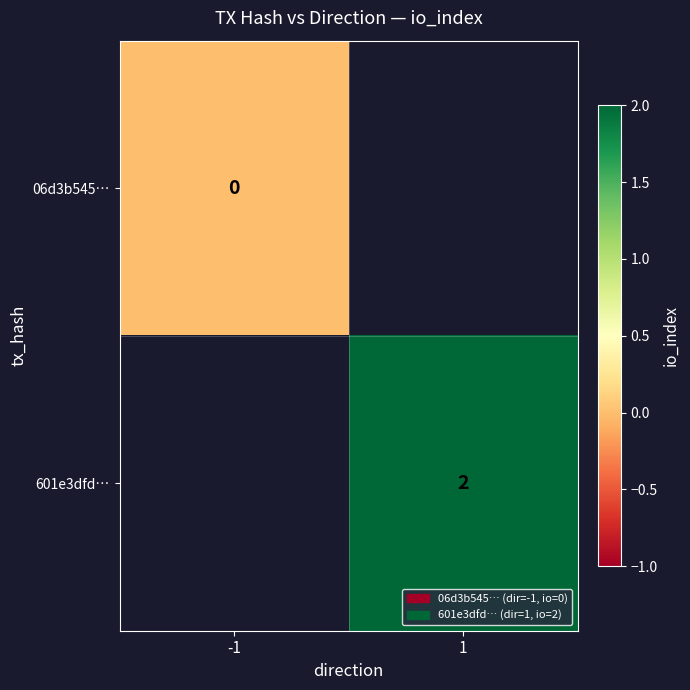

The value of 601e3dfd… at 1 is 1.3. True or false?

False